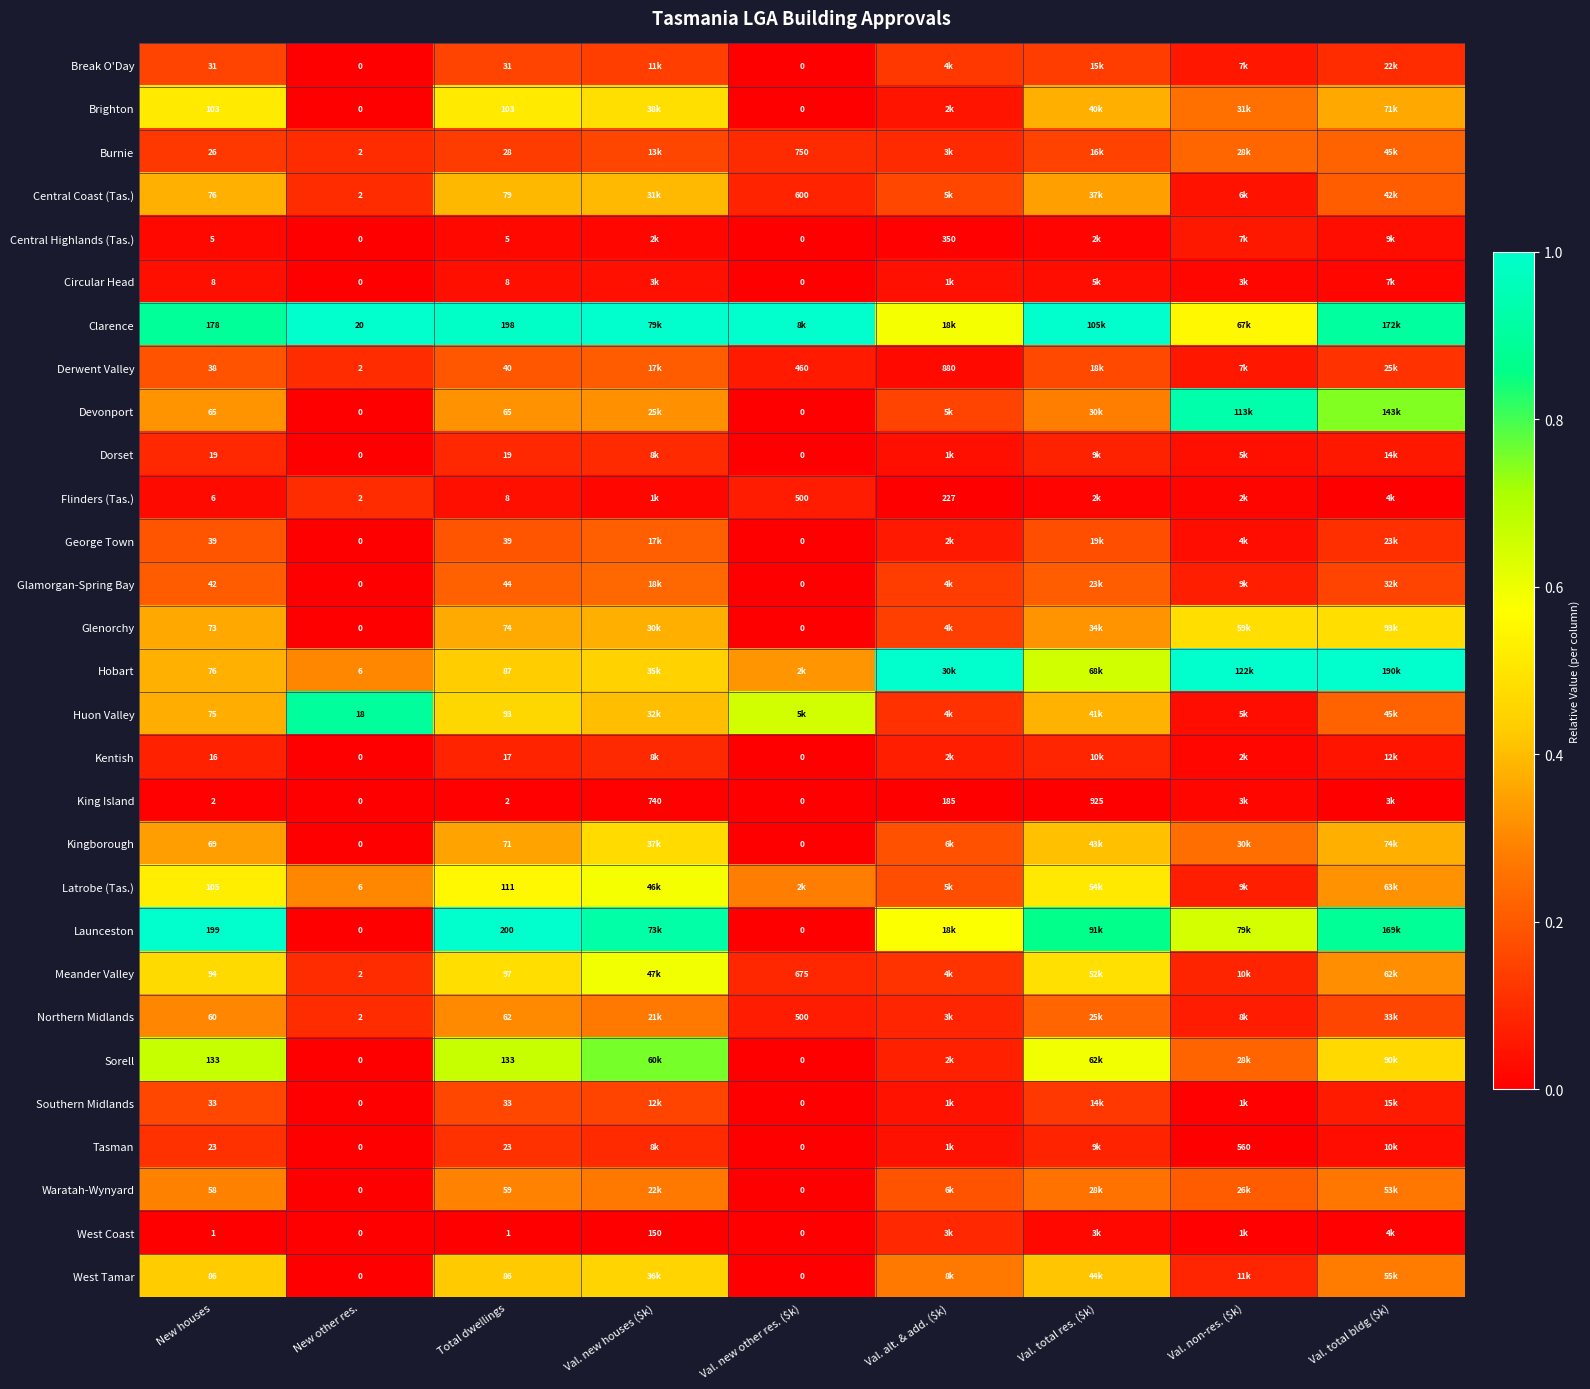

Is the value of Flinders (Tas.) at New other res. greater than the value of Circular Head at Val. new other res. ($k)?

Yes